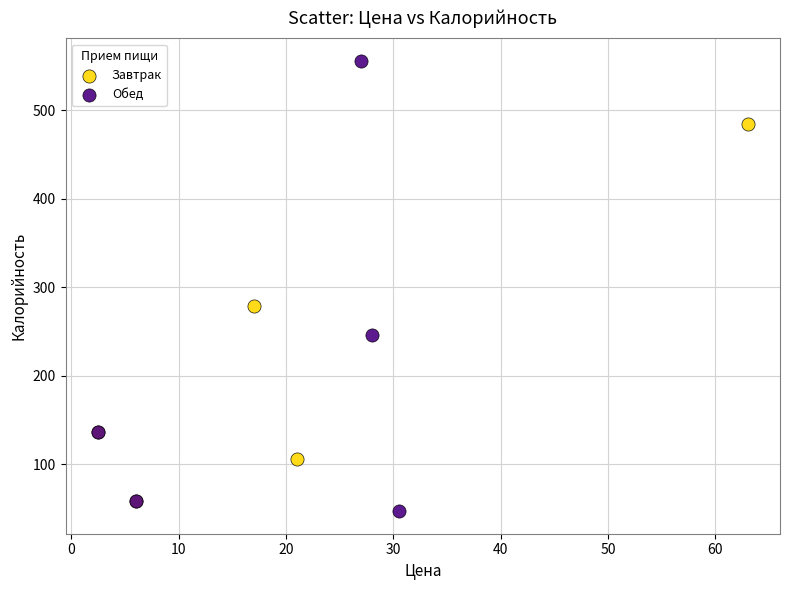

Which series has the widest spread of Y values?

Обед